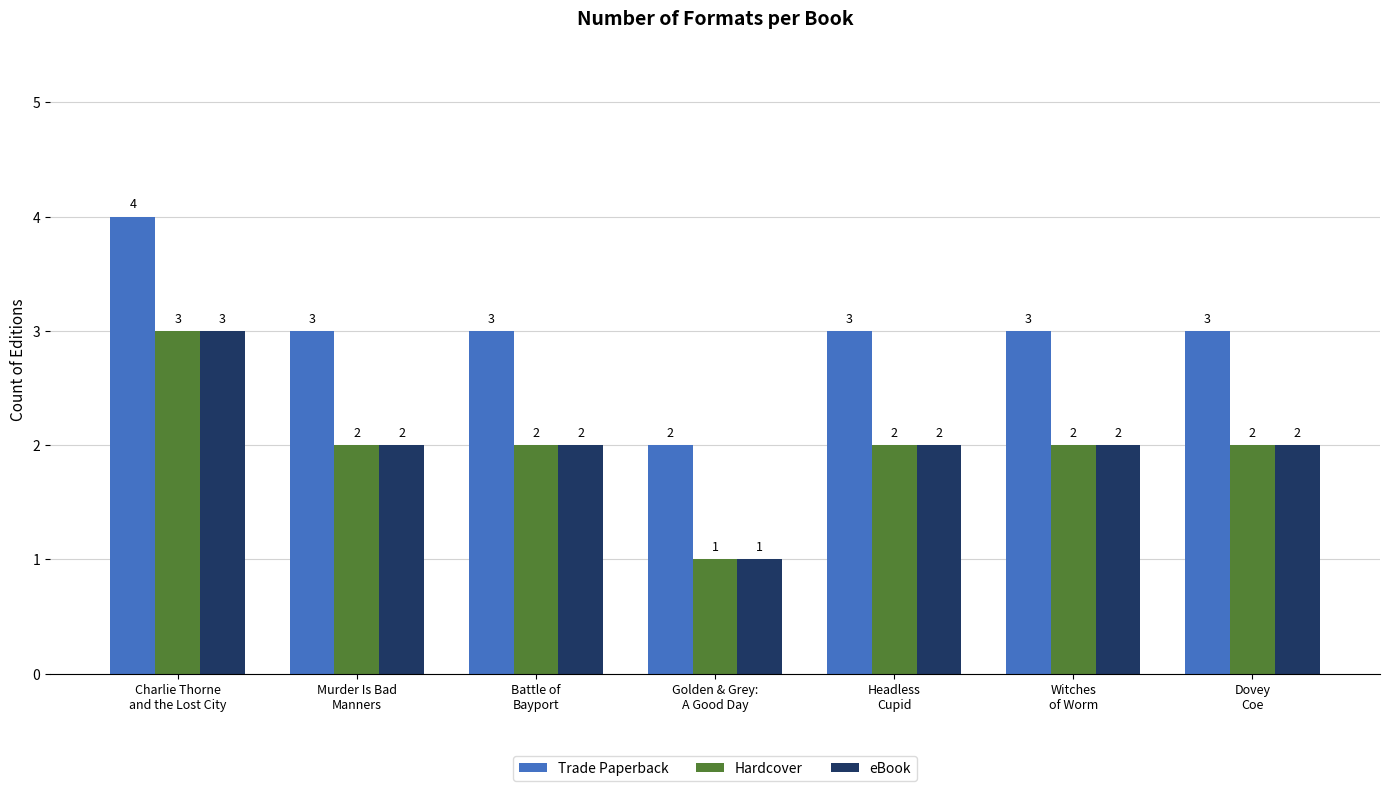

How many groups of bars are there?

7